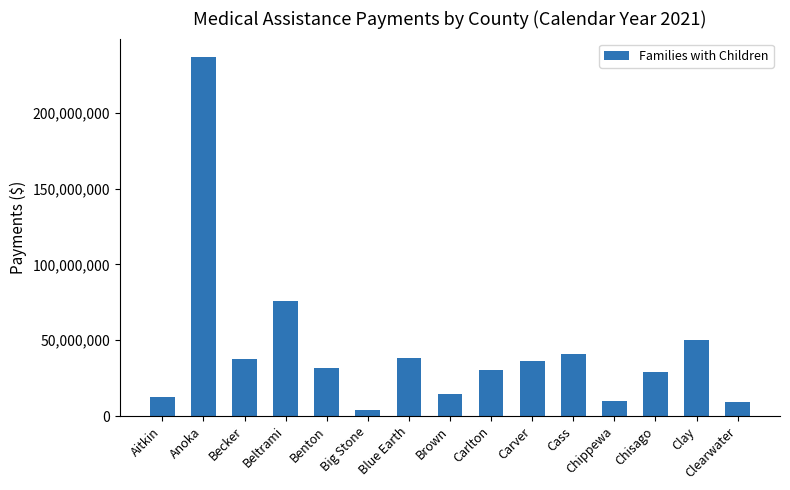

What is the change in value from Benton to Clay?

+18121844